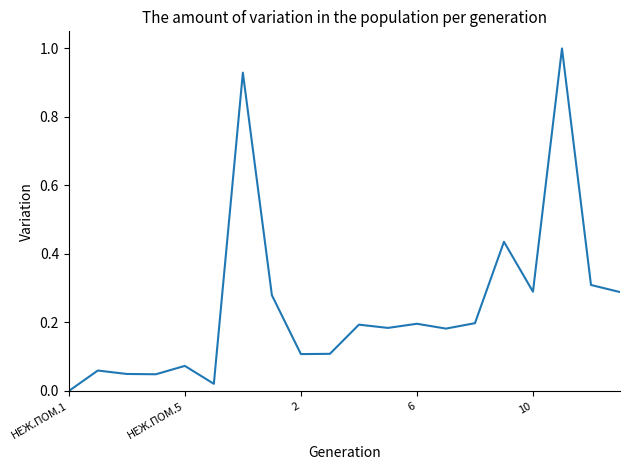

What is the maximum value shown in the chart?

1.0